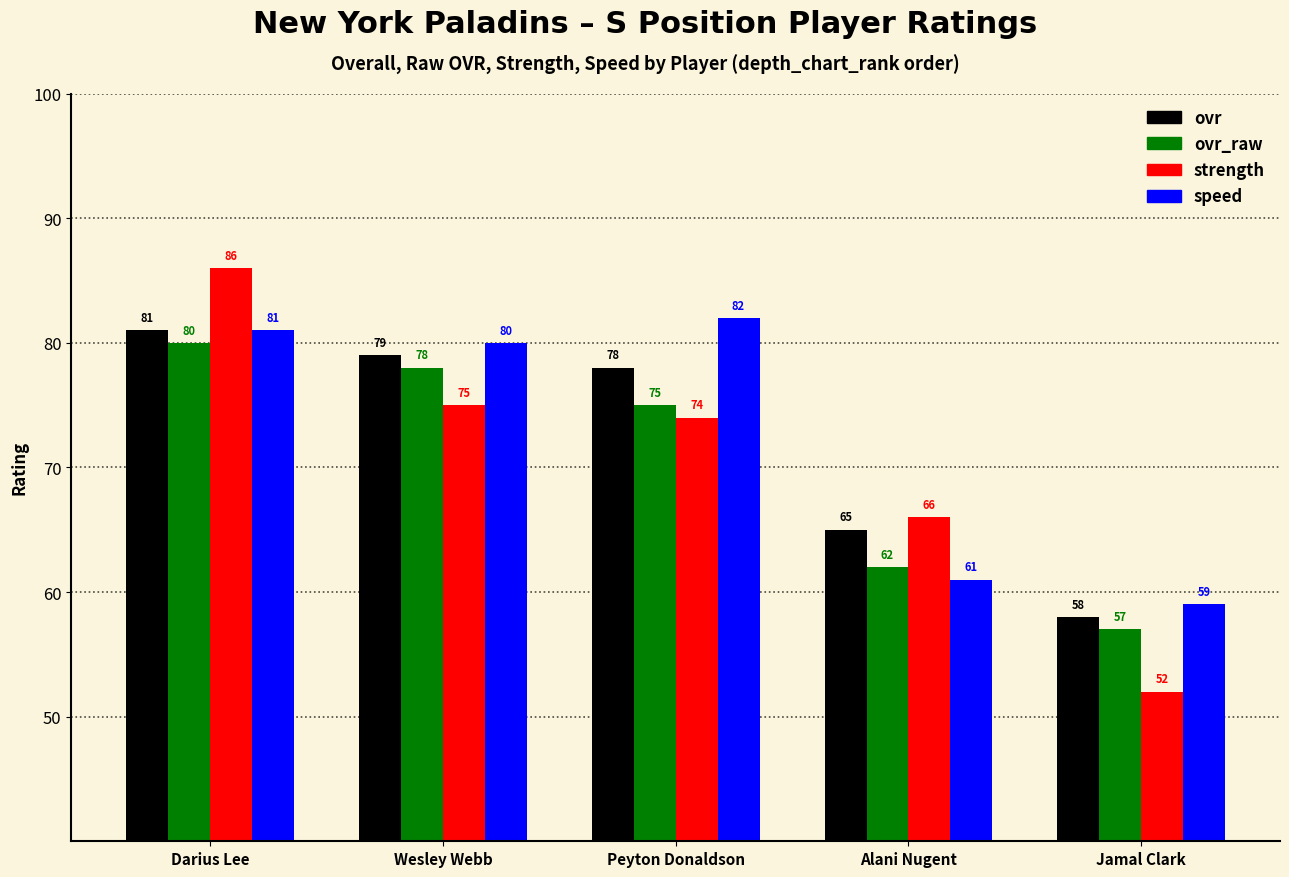

The strength series shows 25 at Peyton Donaldson. True or false?

False